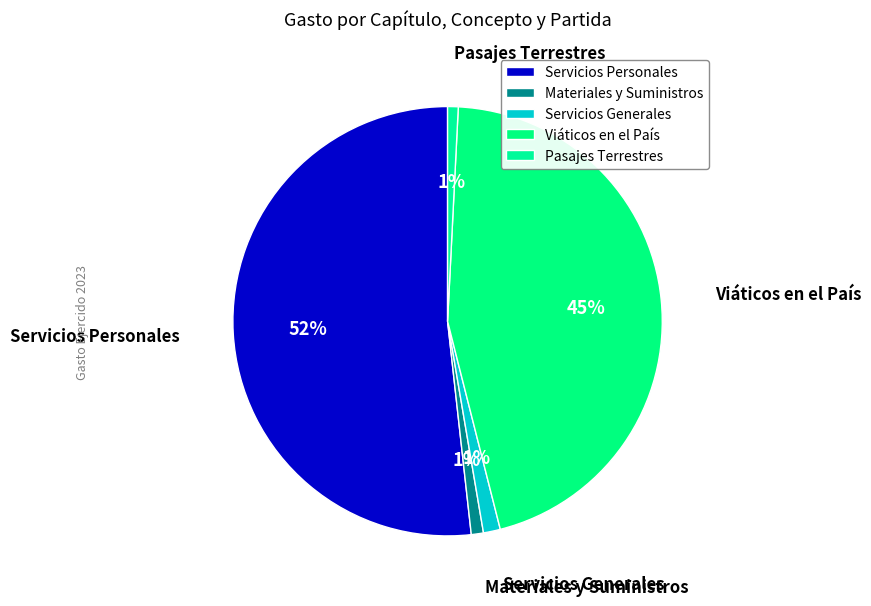

True or false: Pasajes Terrestres accounts for 1% of the total.

True